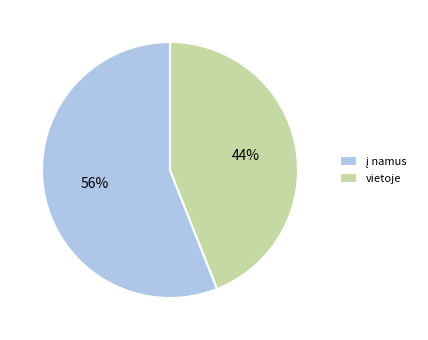

Is vietoje the majority of the pie?

No